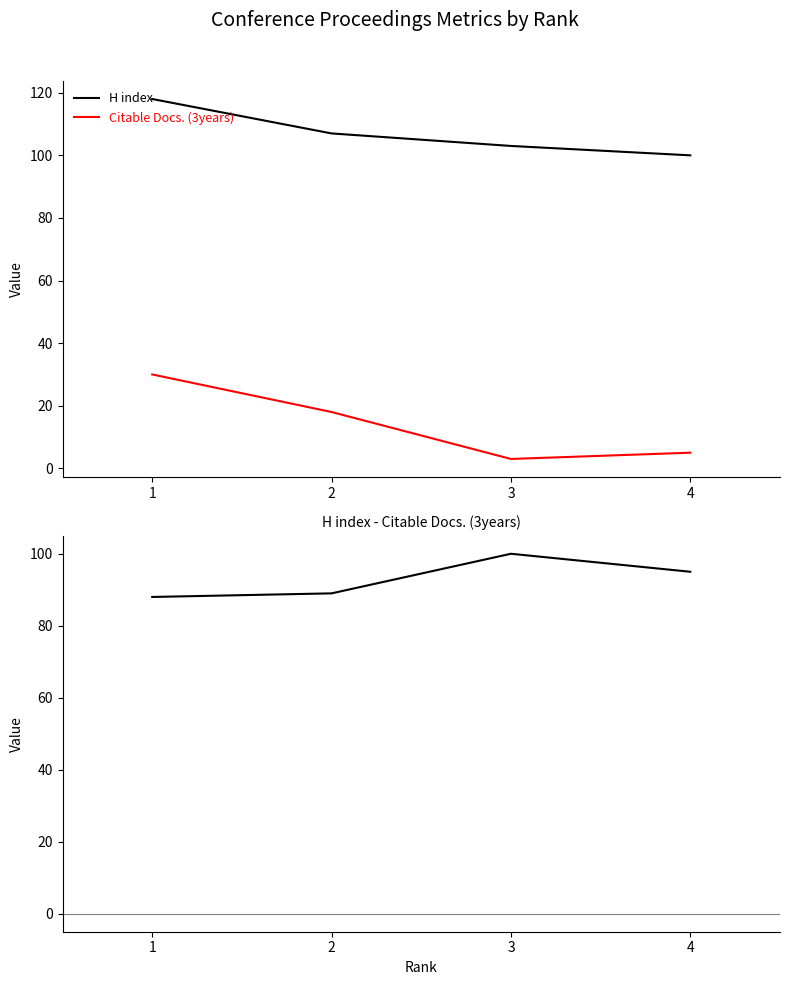

What is the approximate value of H index at 3?

103